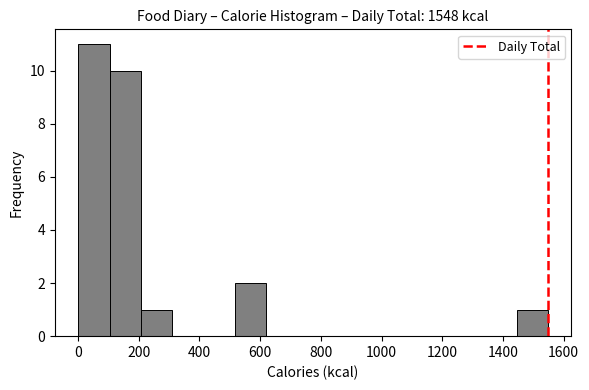

Reading left to right, transcribe this chart: for each bar, give the range it covers on the x-axis and its height. Neither the bar edges nor the heights are printed on the chart, so give them approximately, as read against the axes.

0 to 100: 11
100 to 200: 10
200 to 320: 1
320 to 420: 0
420 to 520: 0
520 to 620: 2
620 to 720: 0
720 to 820: 0
820 to 920: 0
920 to 1040: 0
1040 to 1140: 0
1140 to 1240: 0
1240 to 1340: 0
1340 to 1440: 0
1440 to 1540: 1